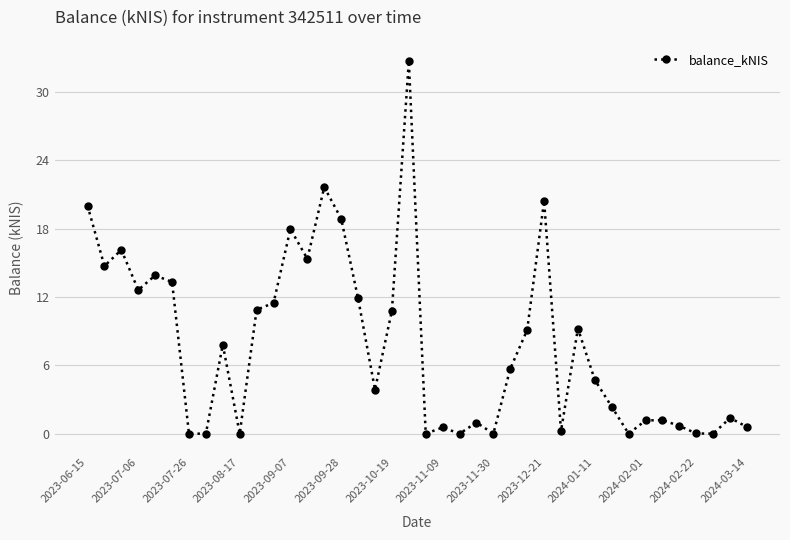

What is the value of the 31st point from the left?

4.7